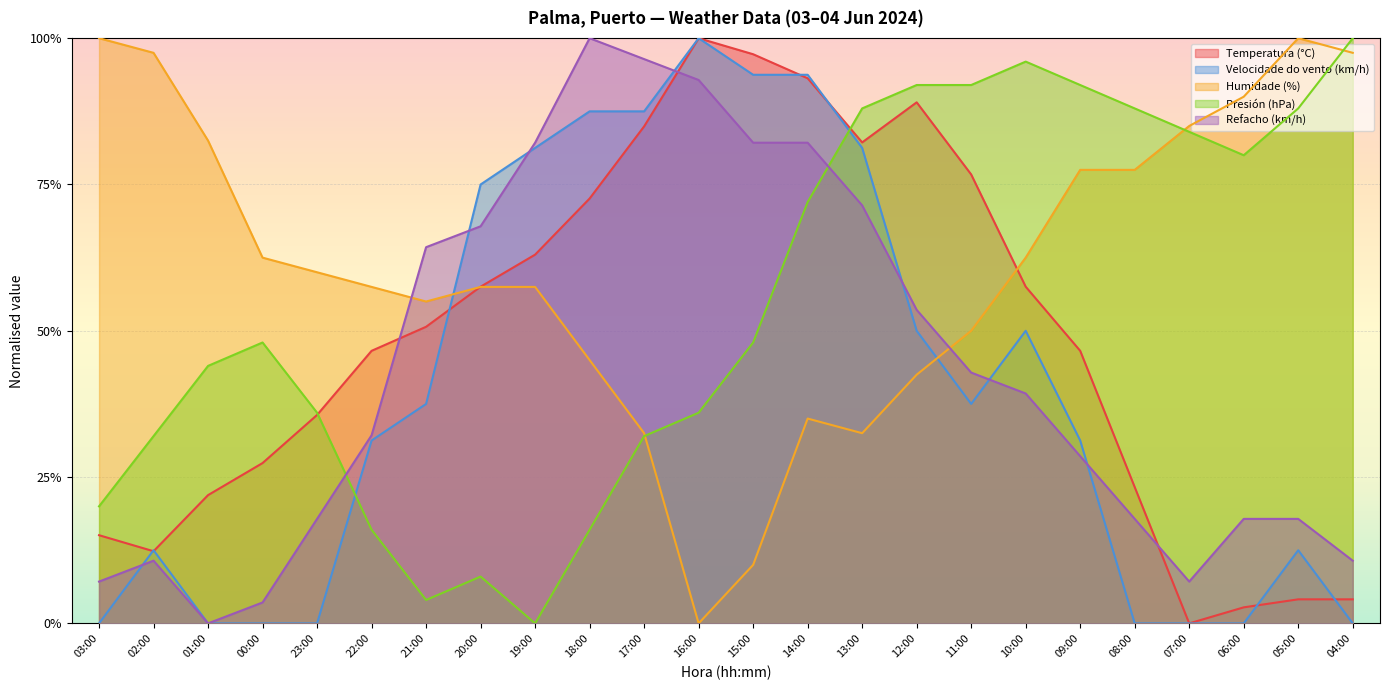

Which series has the largest range (max minus min)?

Temperatura (°C)